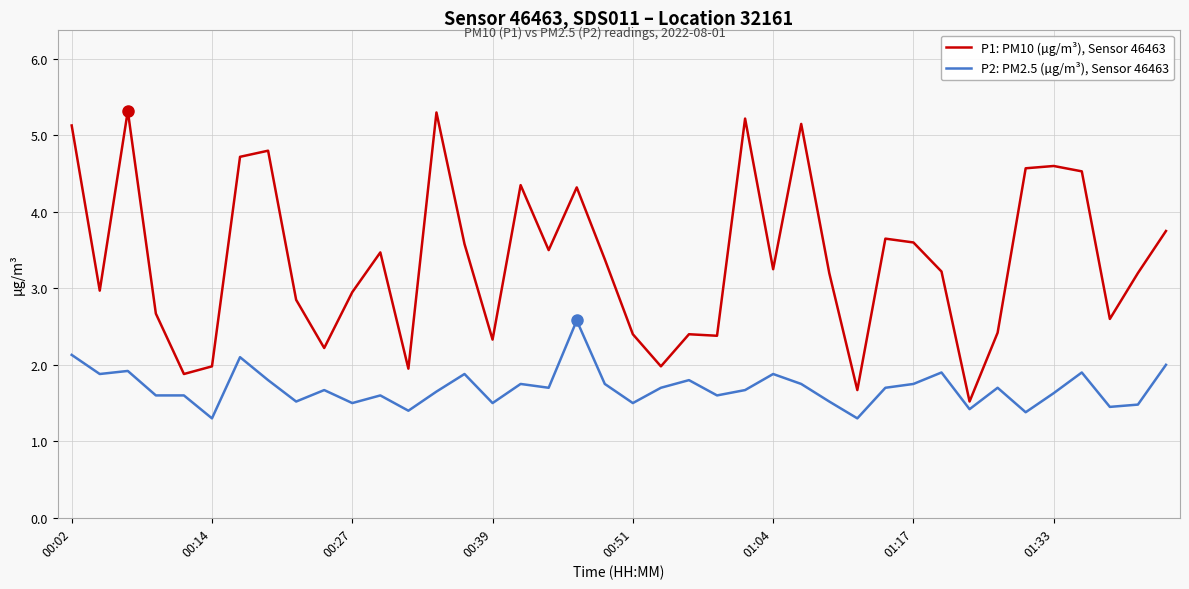

Which series has the largest range (max minus min)?

P1: PM10 (µg/m³), Sensor 46463